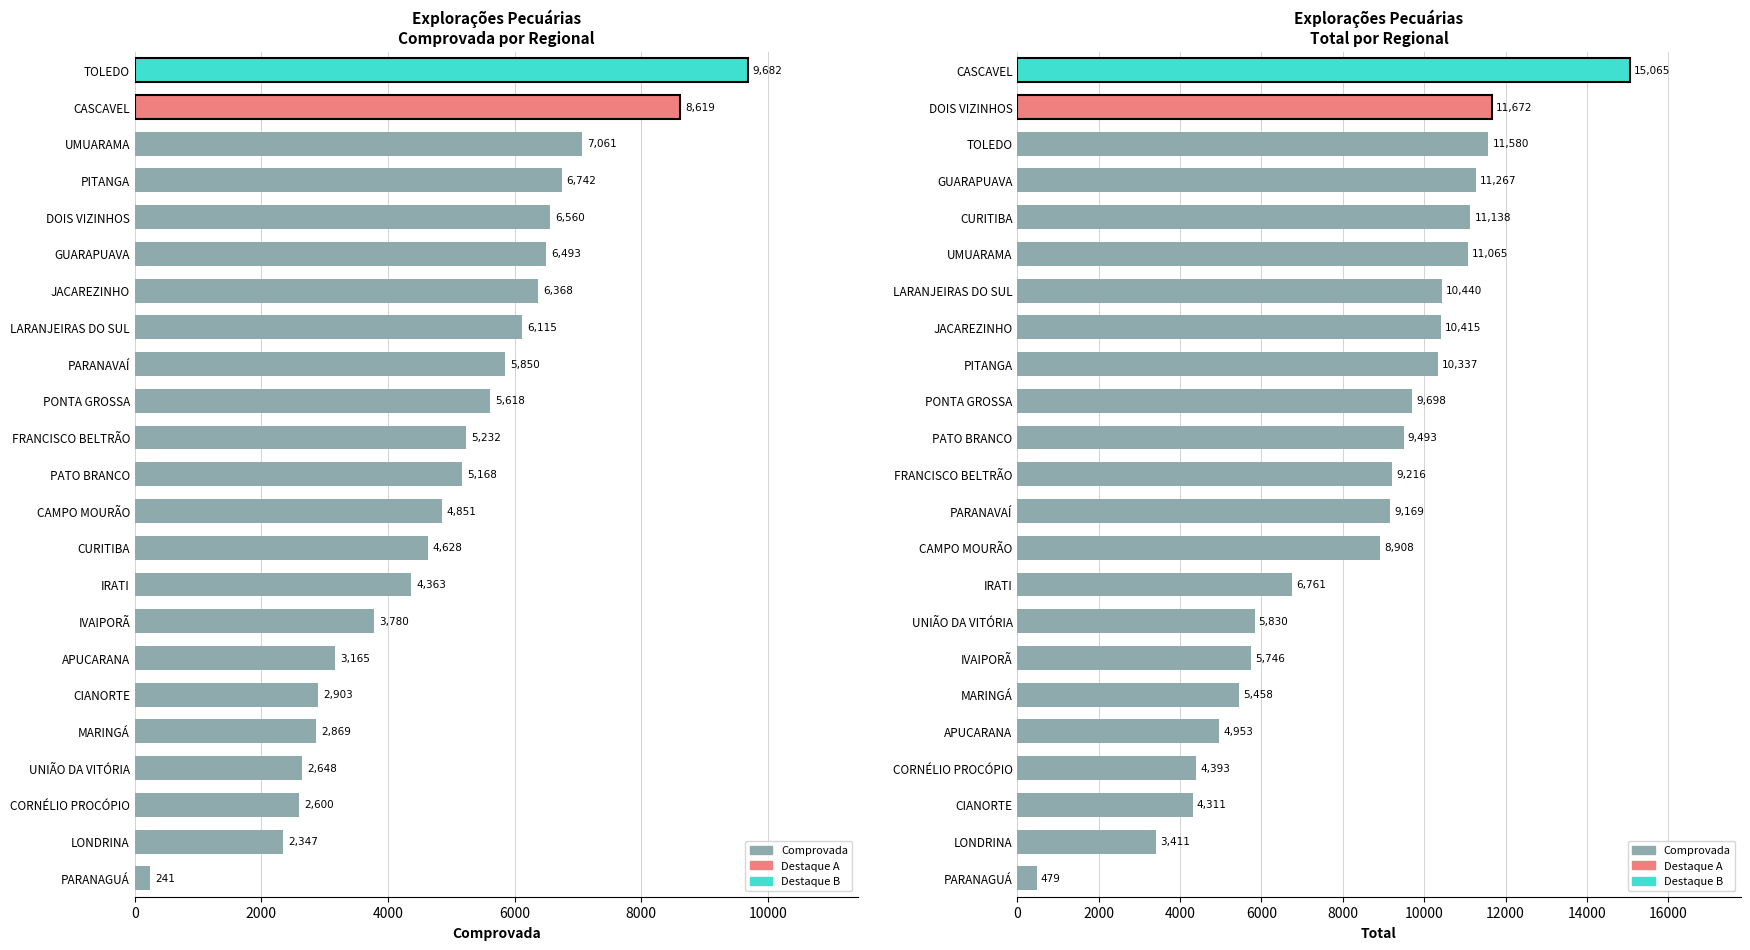

Is the value of Total at 14 greater than the value of Comprovada at 18?

Yes